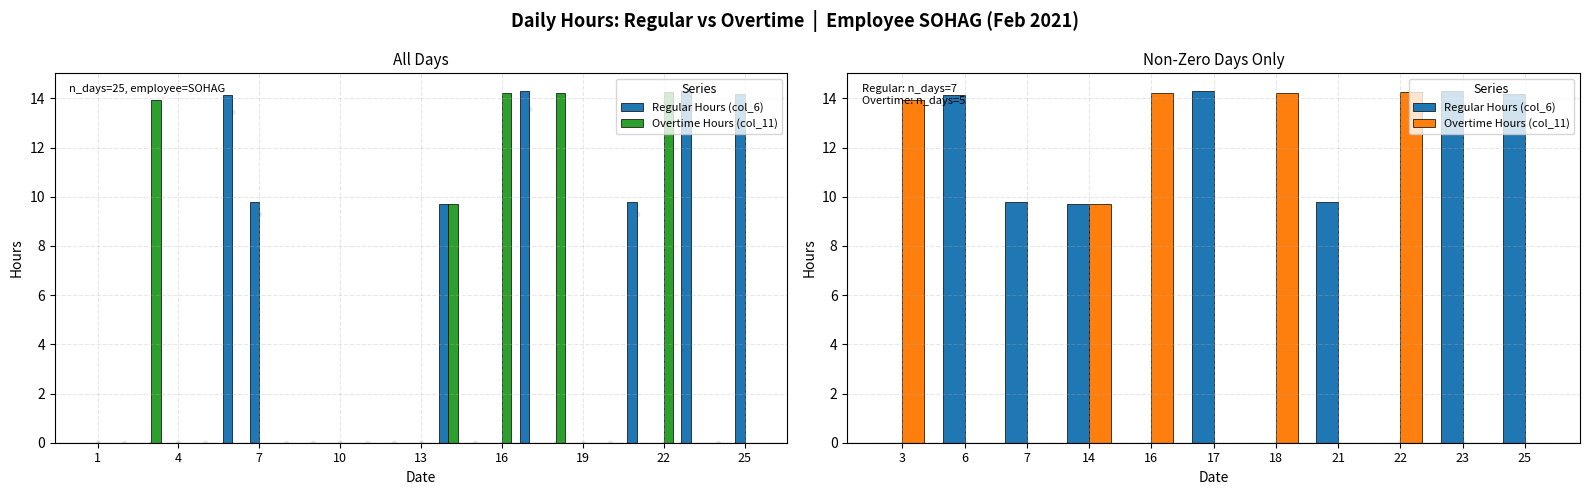

Which series contains the highest Y value?

Regular Hours (col_6)